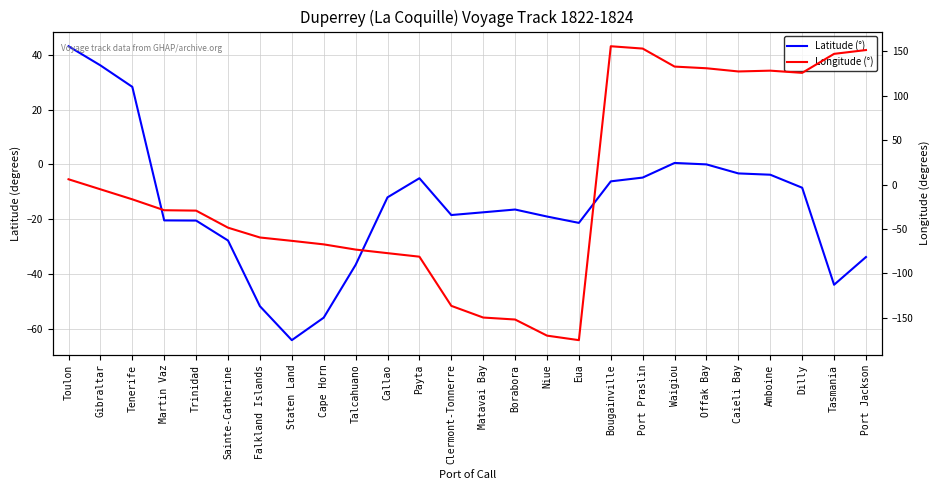

True or false: Latitude (°) has more than 0 points higher than both neighbors.

True